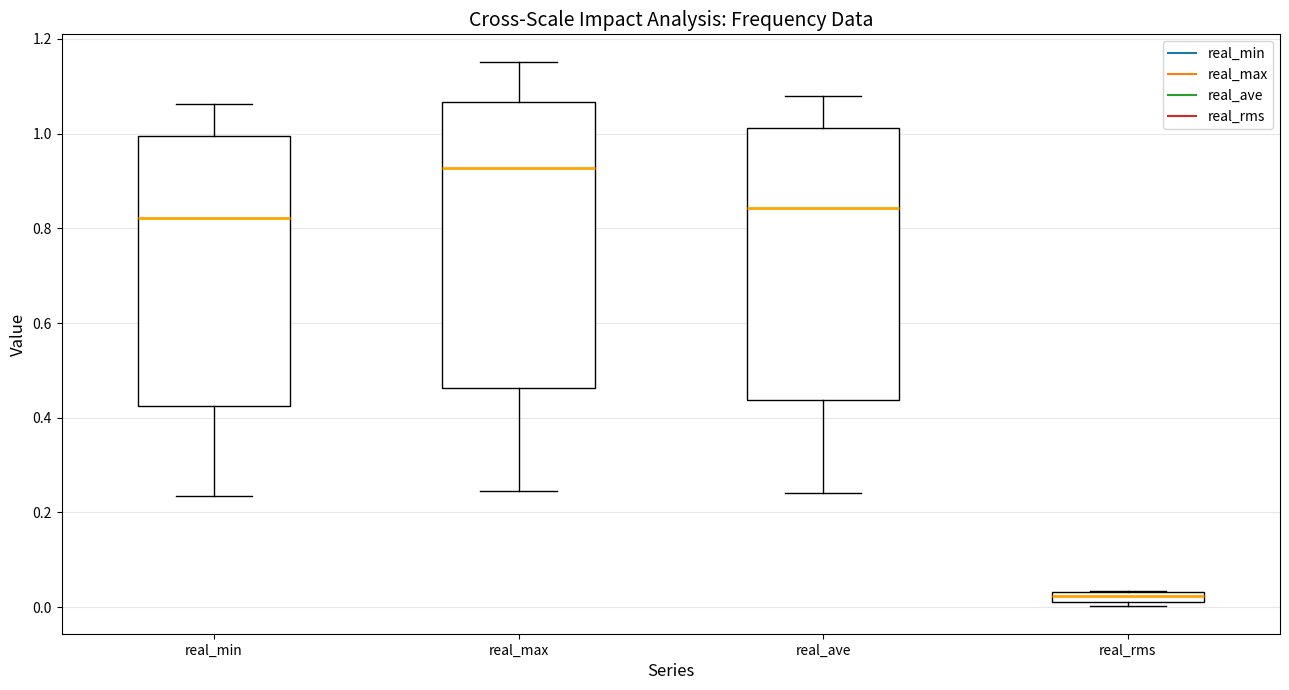

Where does the median line of the box for real_min sit on the y-axis? The values are not printed on the chart, so give them approximately, as read against the axis.

0.82